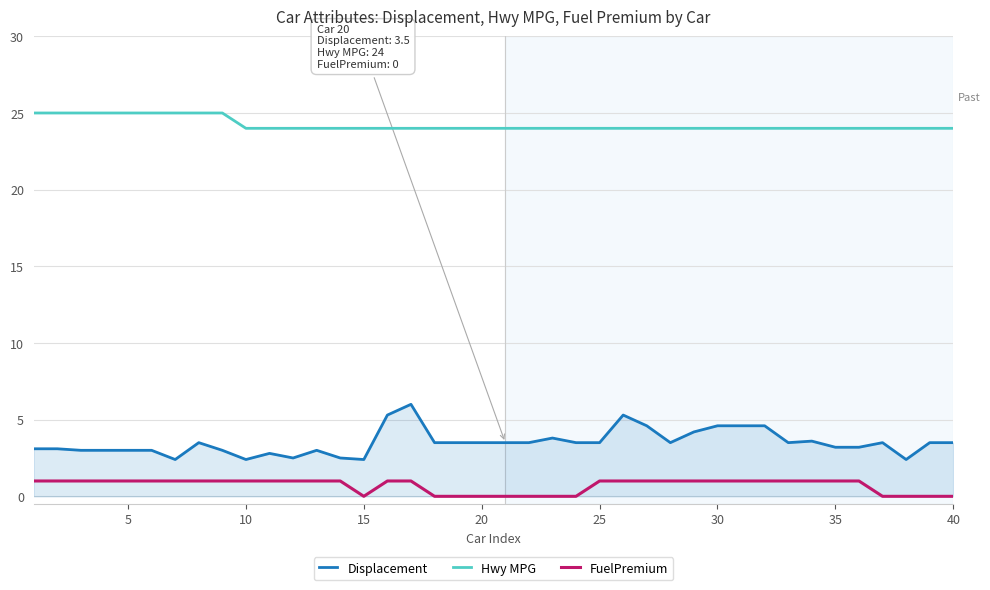

Which series has the widest spread of values?

Displacement